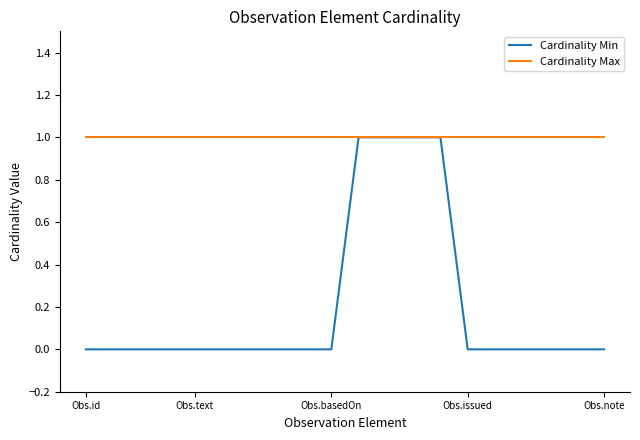

Which series has the largest total across all categories?

Cardinality Max